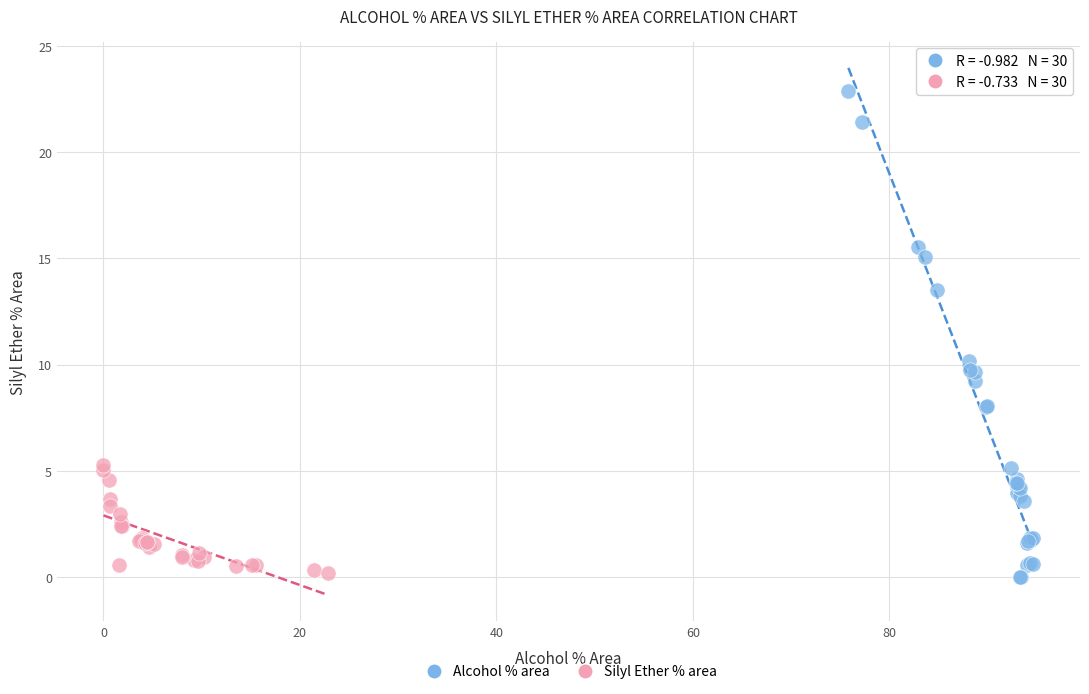

Which series has the largest Y range (max minus min)?

Alcohol % area